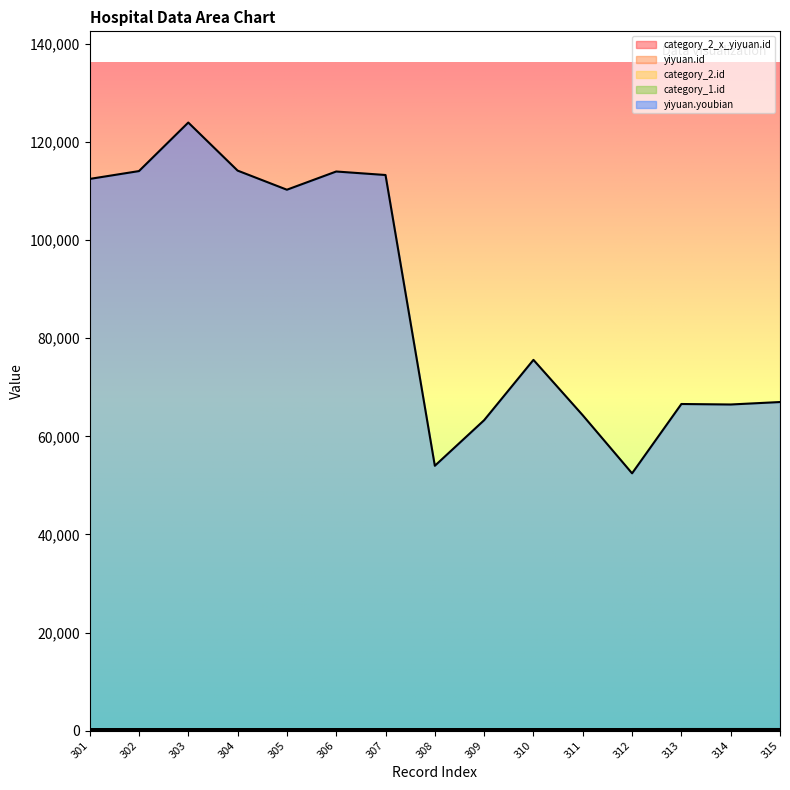

Is the value of yiyuan.id at 313 greater than the value of category_2_x_yiyuan.id at 311?

Yes